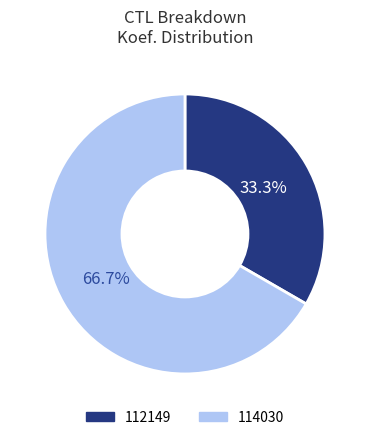

True or false: 114030 accounts for 67% of the total.

True